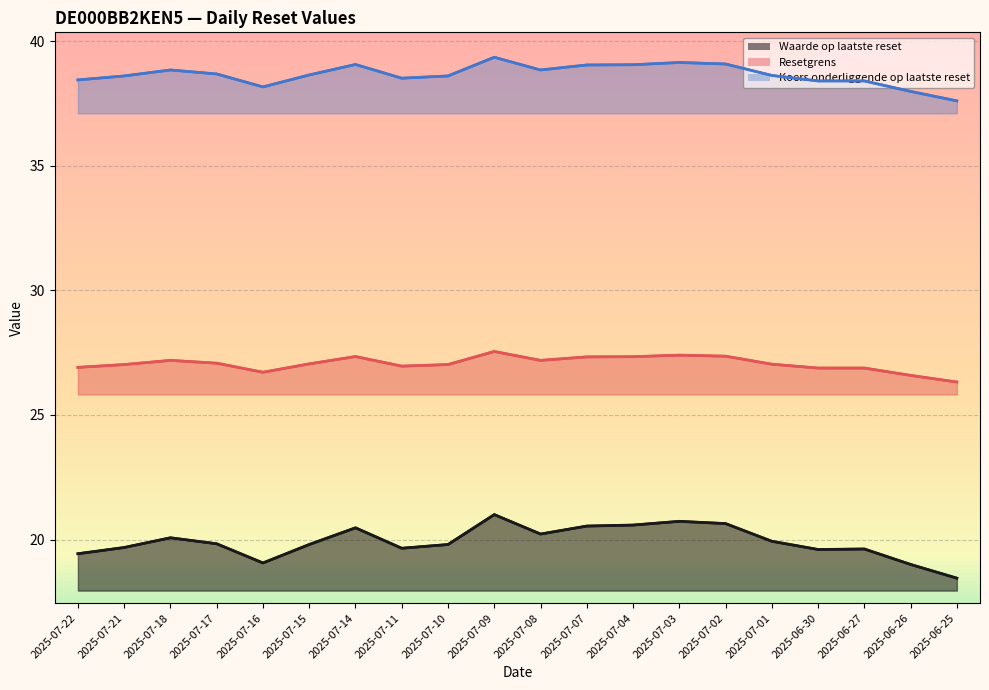

Between 2025-07-10 and 2025-06-30, which series saw the biggest shift?

Koers onderliggende op laatste reset